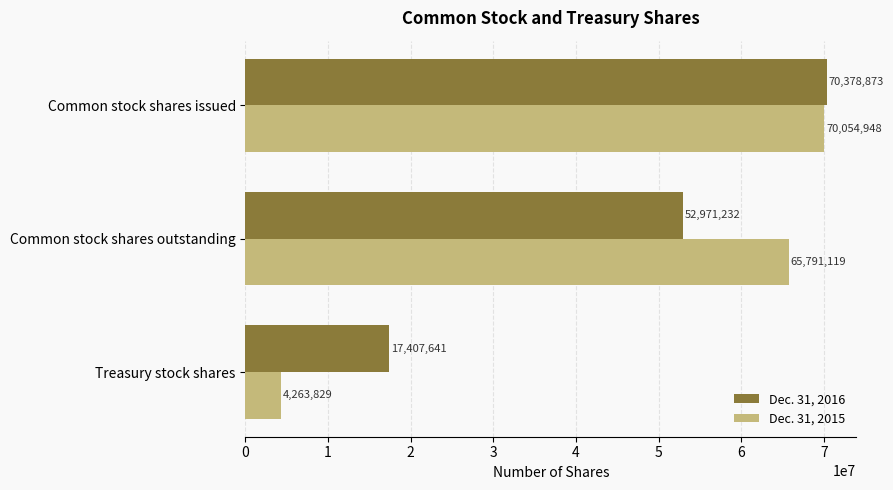

Between Common stock shares outstanding and Treasury stock shares, which series saw the biggest shift?

Dec. 31, 2015